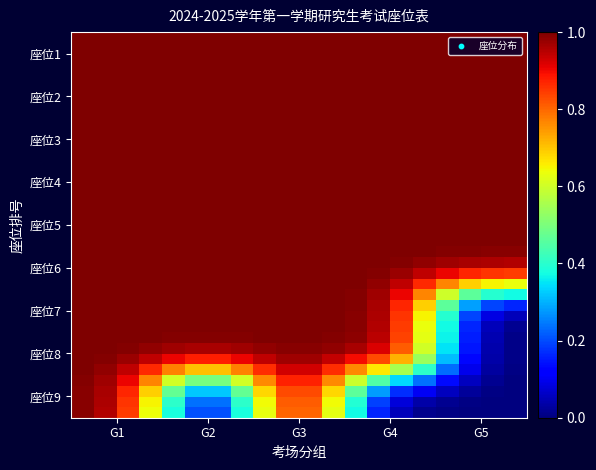

What is the maximum value shown in the chart?

1.0